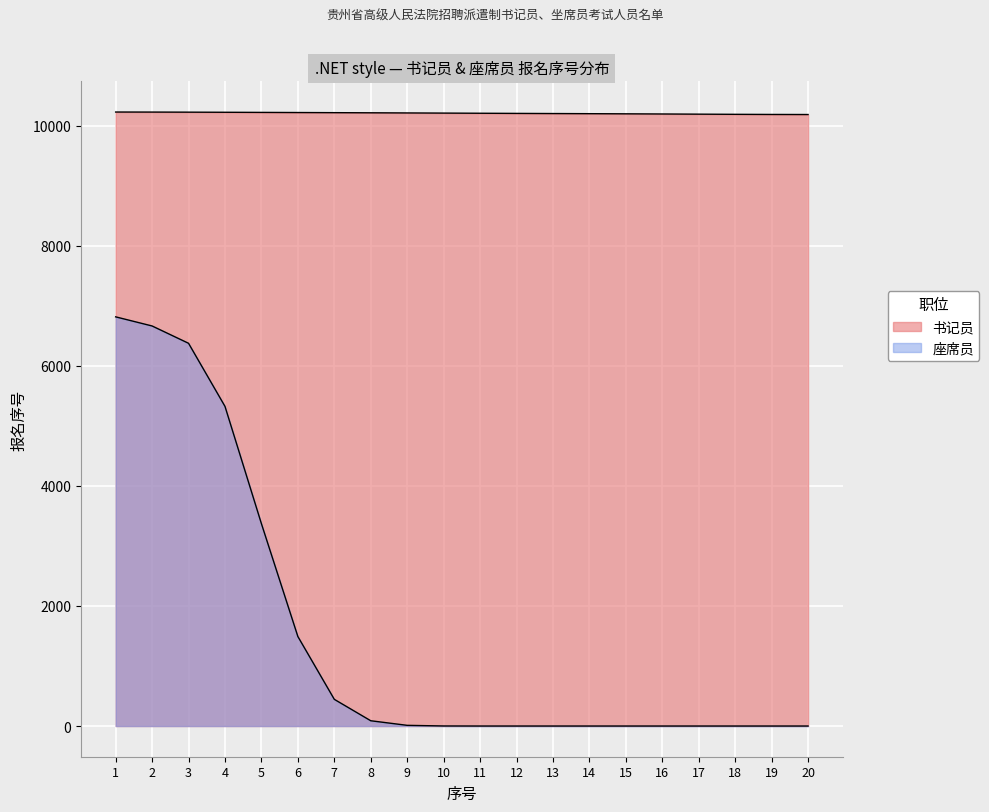

The chart shows a value of 10225.8 at 1. True or false?

True